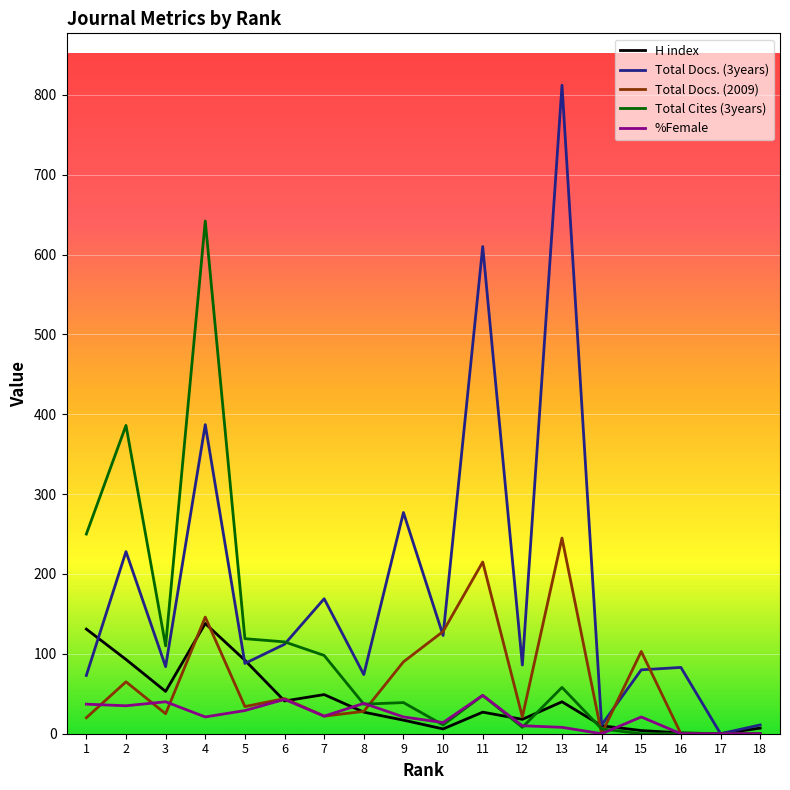

The value of Total Docs. (3years) at 5 is 116. True or false?

False